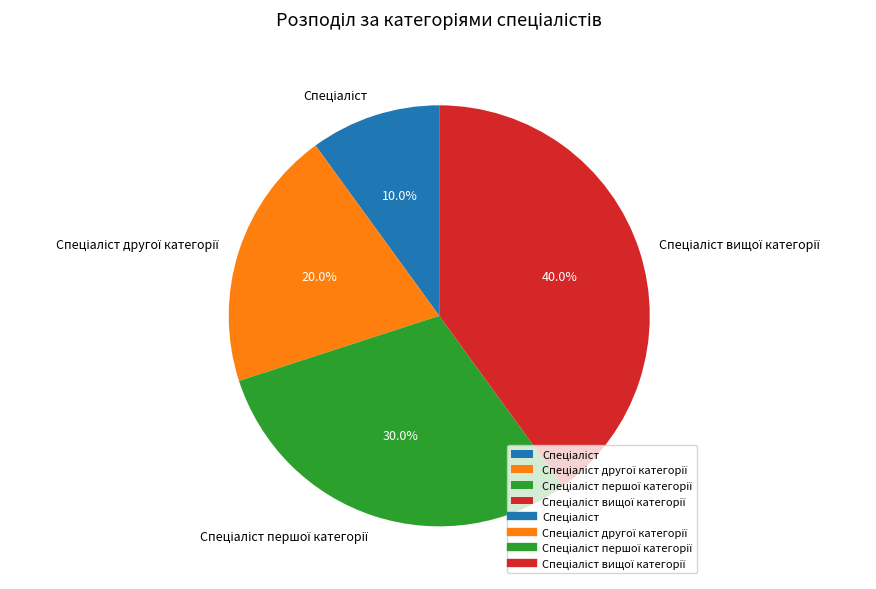

Does any single category account for the majority?

No